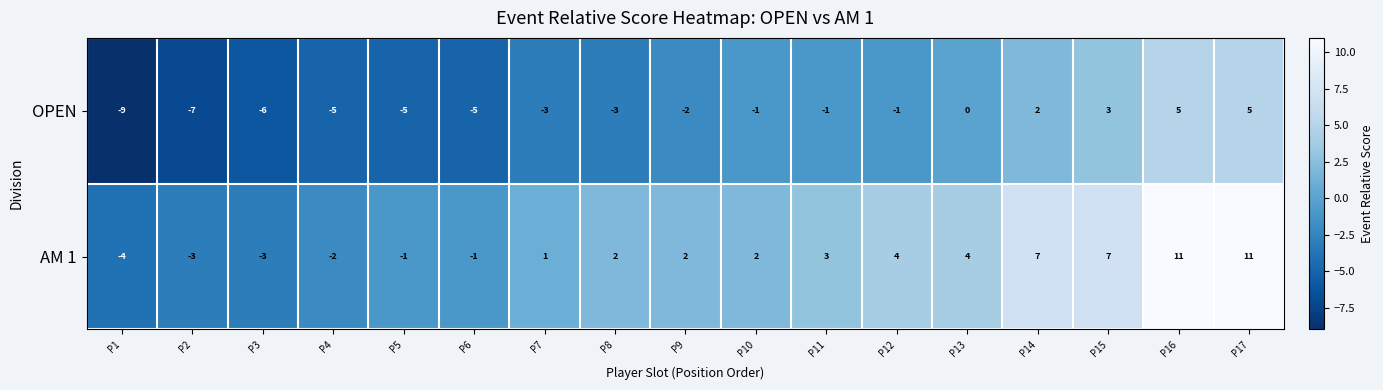

What is the maximum value for AM 1?

11